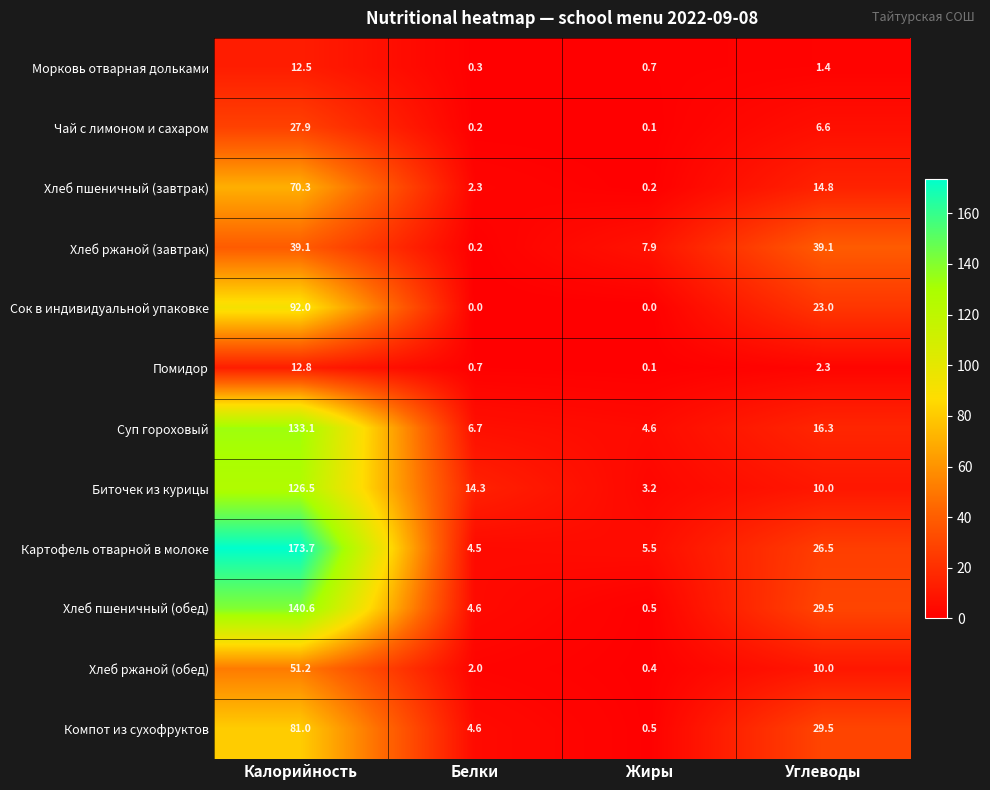

Where is Биточек из курицы nearest to the value 64?

Белки